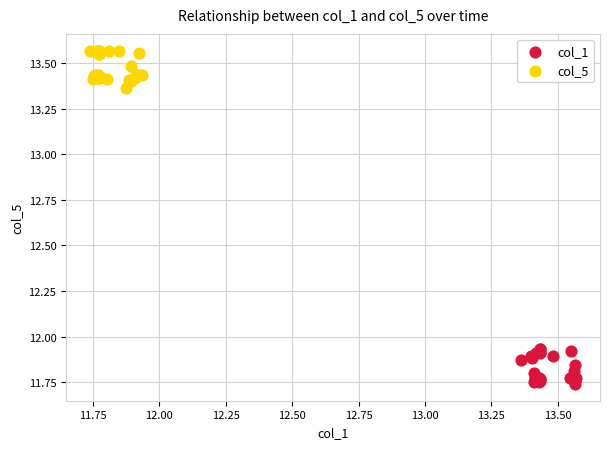

Which series contains the highest Y value?

col_5